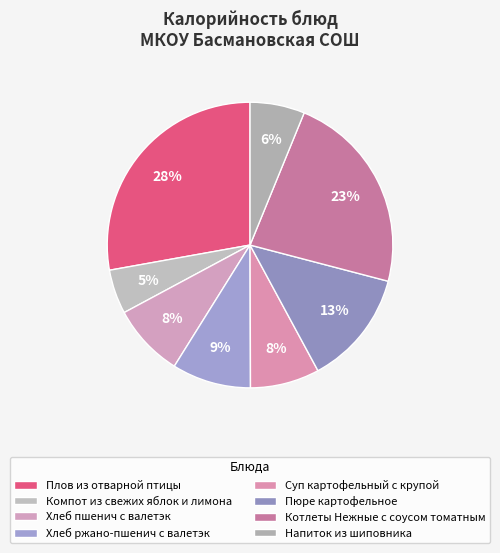

Rank the categories by value from lowest to highest.

Компот из свежих яблок и лимона, Напиток из шиповника, Суп картофельный с крупой, Хлеб пшенич с валетэк, Хлеб ржано-пшенич с валетэк, Пюре картофельное, Котлеты Нежные с соусом томатным, Плов из отварной птицы